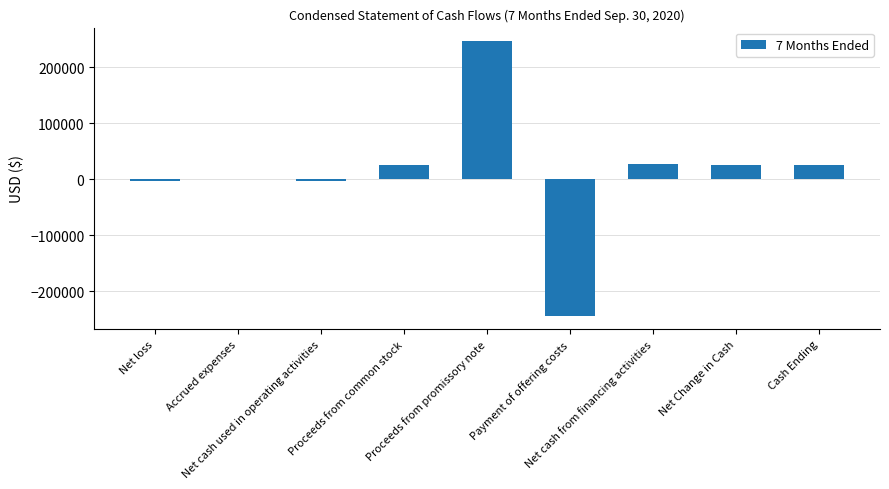

What is the greatest value displayed?

246702